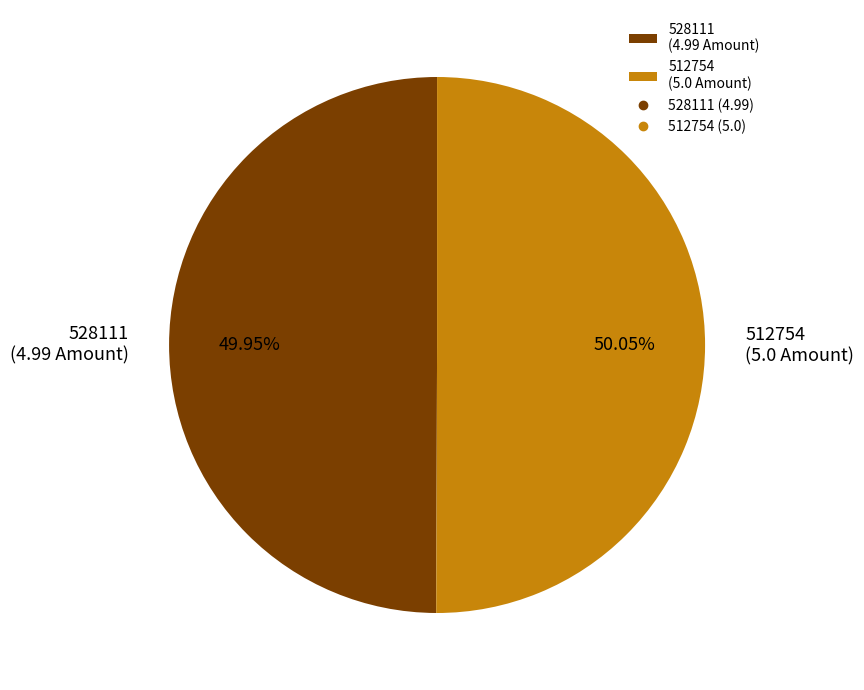

Is the sum of 528111 (4.99 Amount) and 512754 (5.0 Amount) greater than half?

Yes